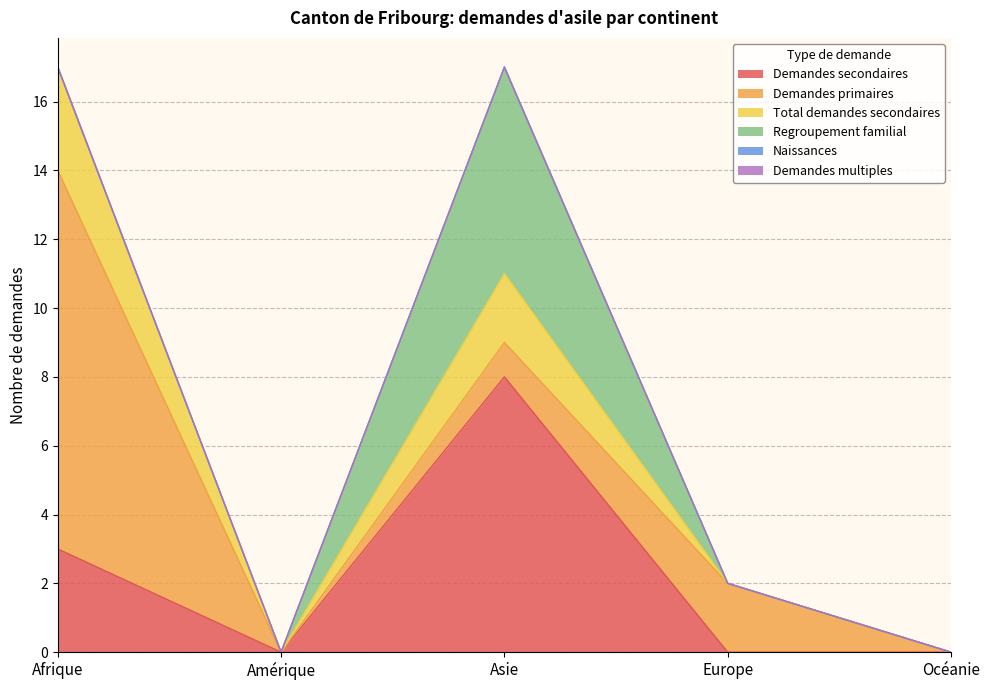

What position from the right is Afrique?

5